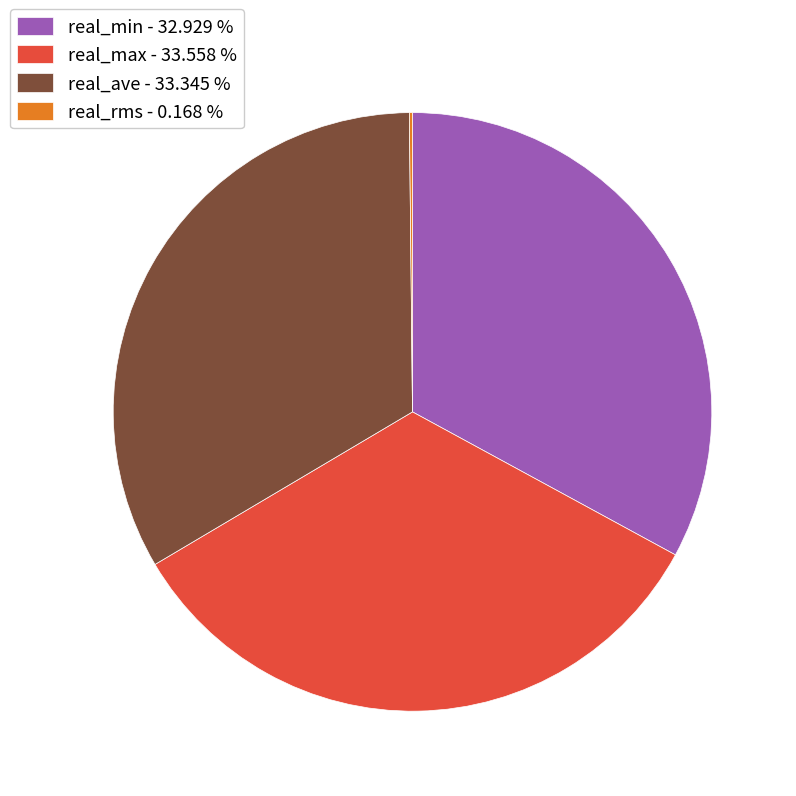

Combined, do real_max - 33.558 % and real_min - 32.929 % account for over 50%?

Yes